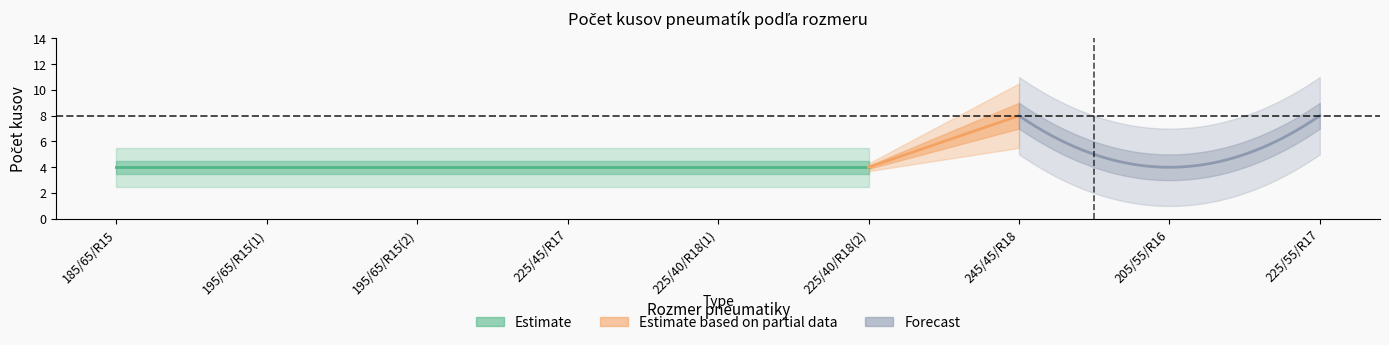

How many data points in Počet kusov are above 4?

2